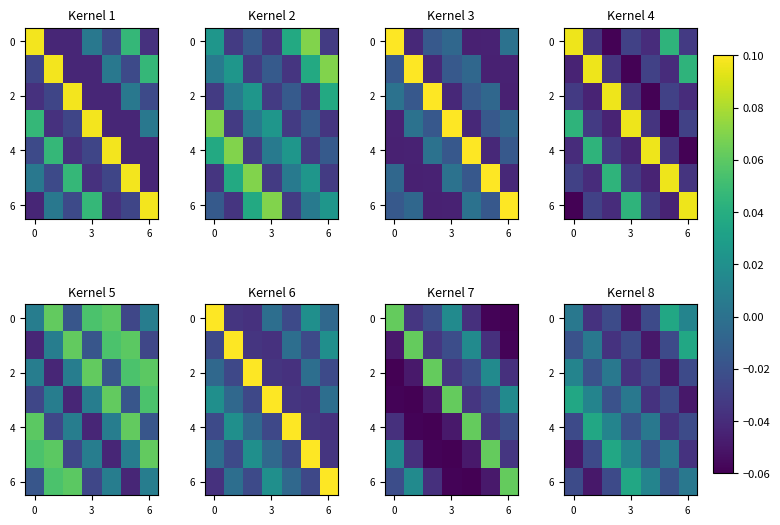

At how many categories does at least one series exceed 0?

7